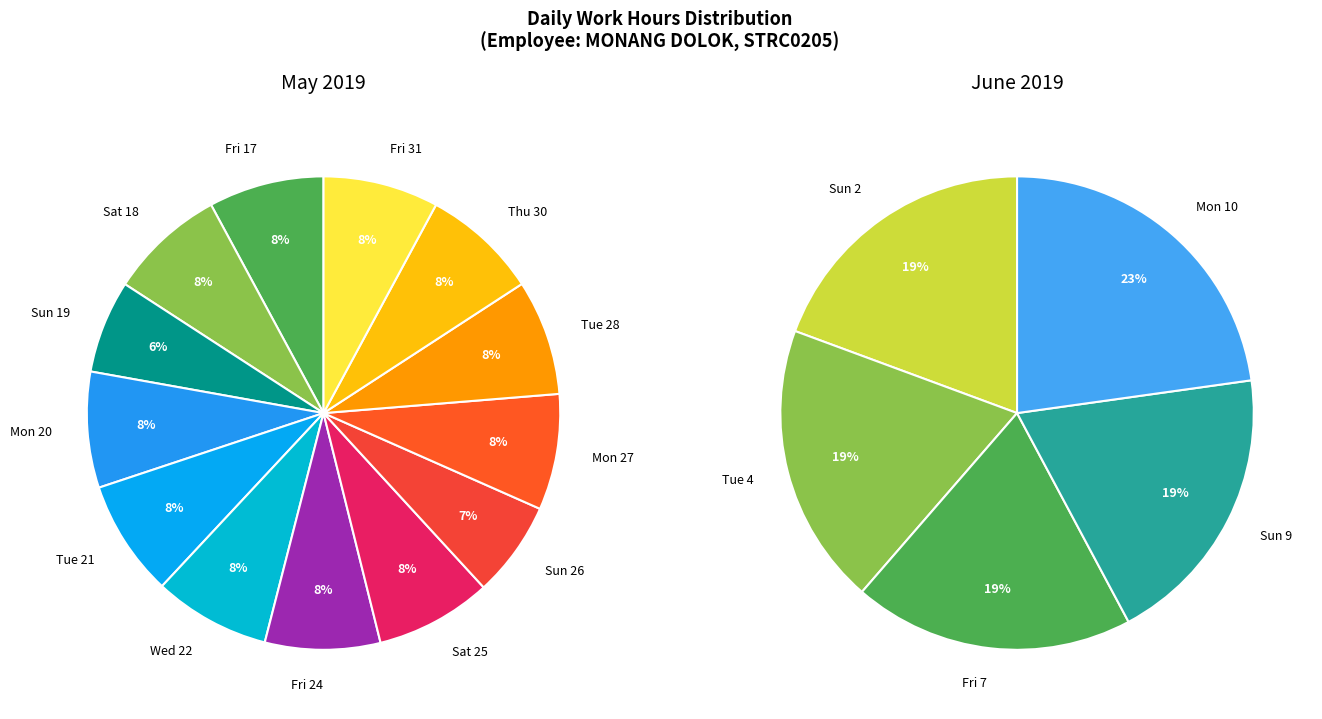

Approximately how many times larger is the value at Wed 22 compared to Sun 26?

1.2